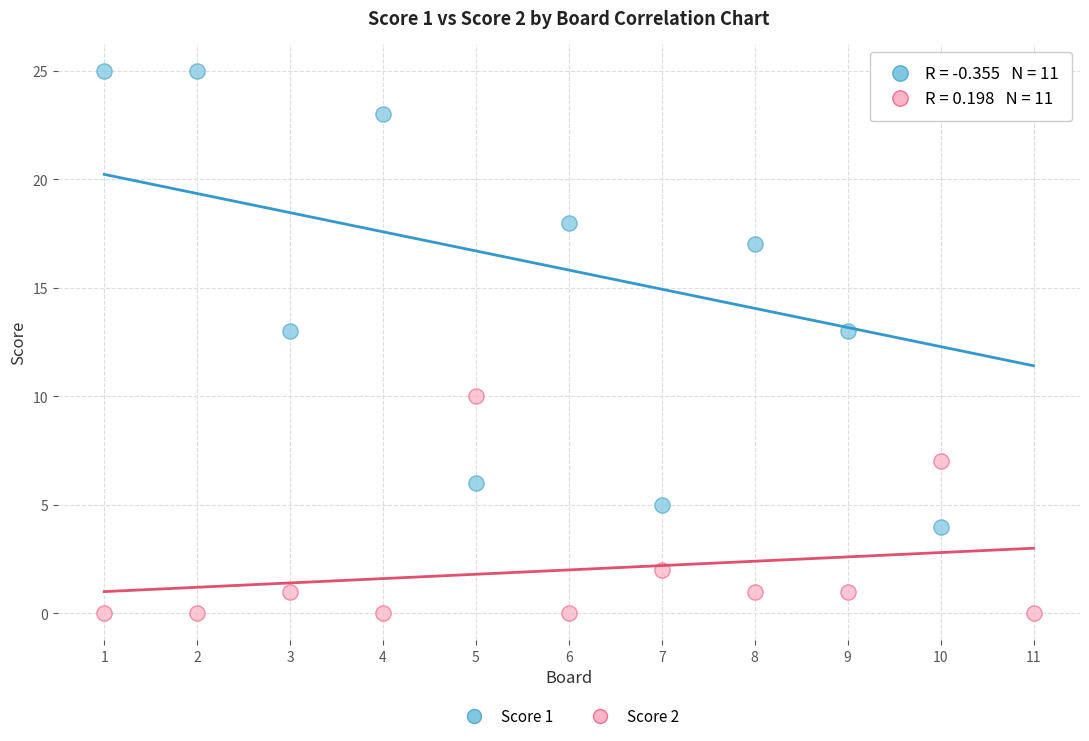

Across all data points, what is the range of Y values (max minus min)?

25